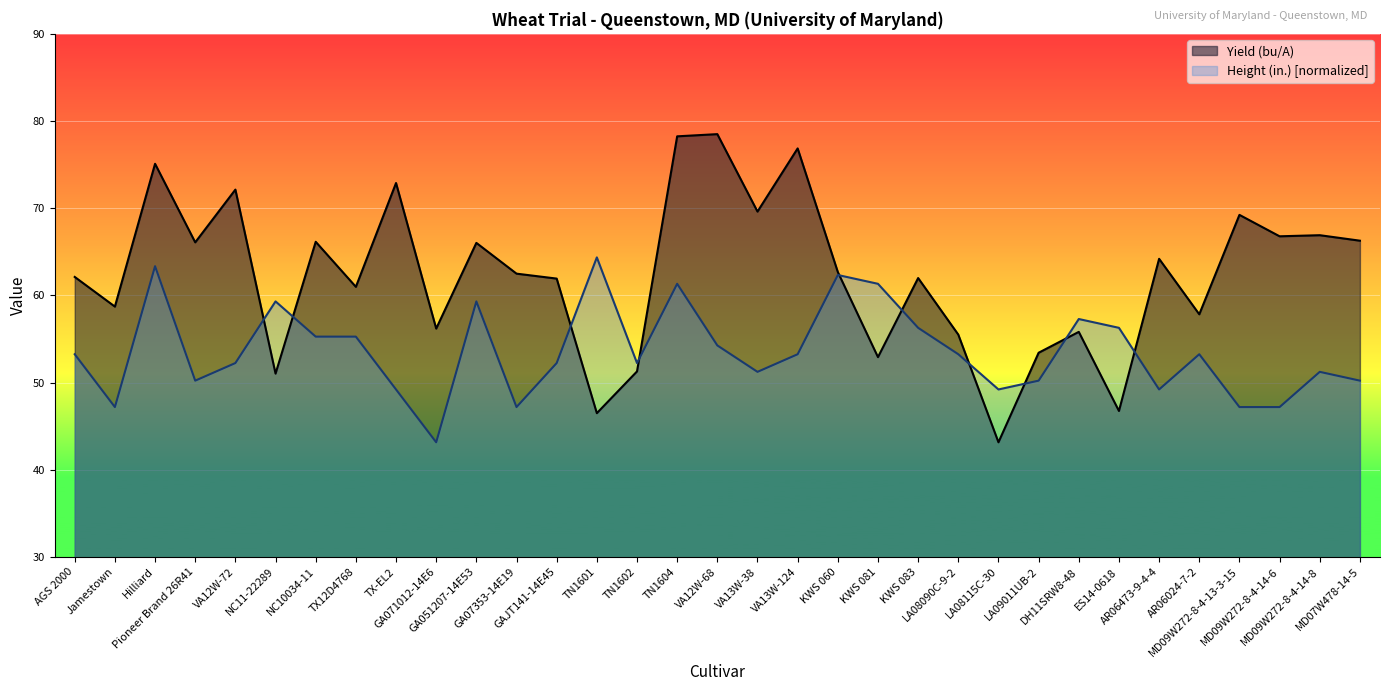

Where is Yield (bu/A) nearest to the value 60?

TX12D4768